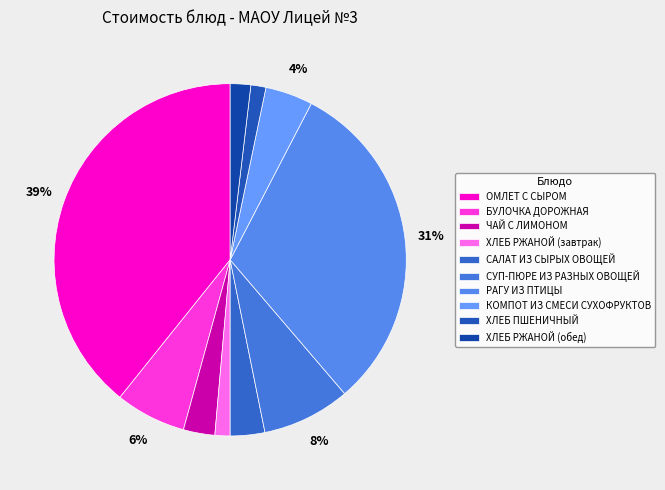

Which category has the smallest portion of the pie?

ХЛЕБ ПШЕНИЧНЫЙ